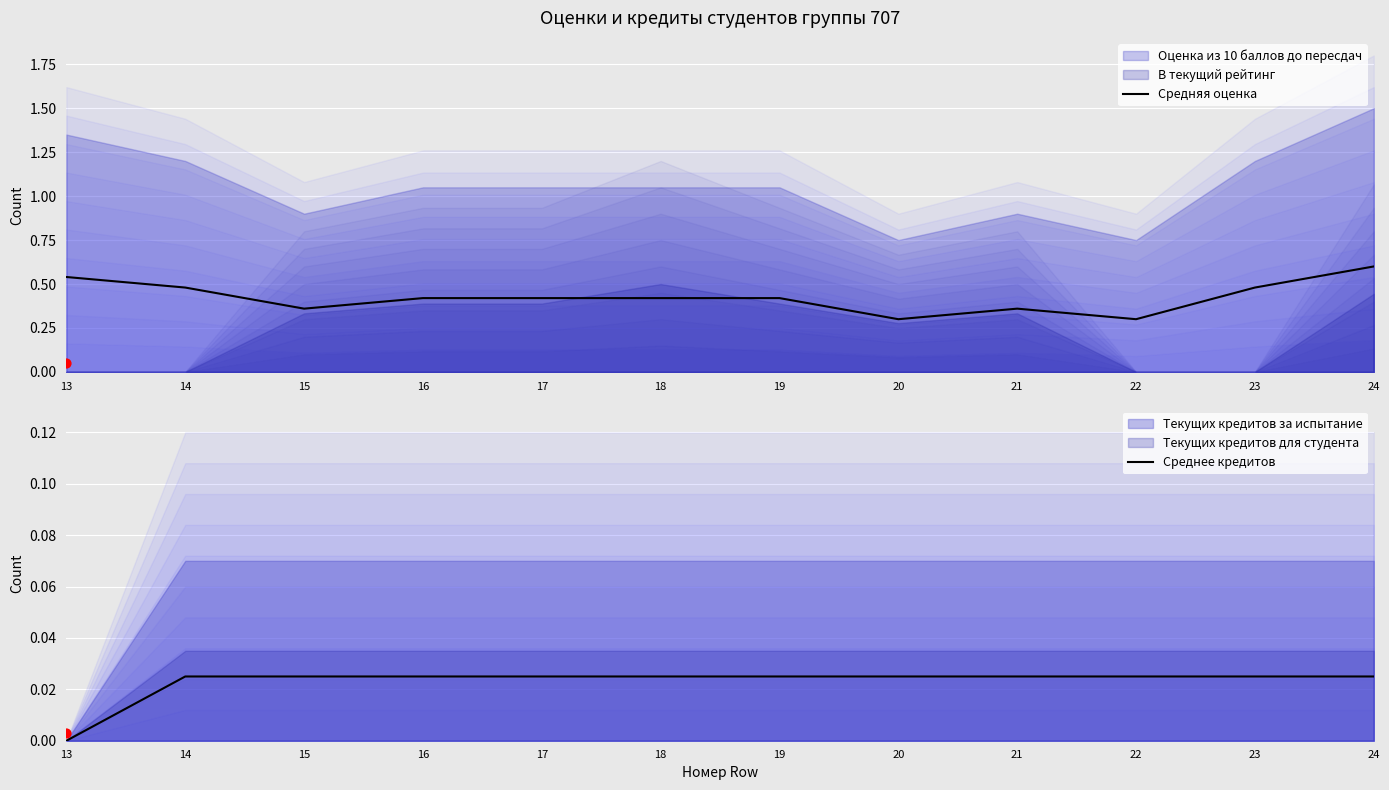

What is the total value across all series at 20?

0.3